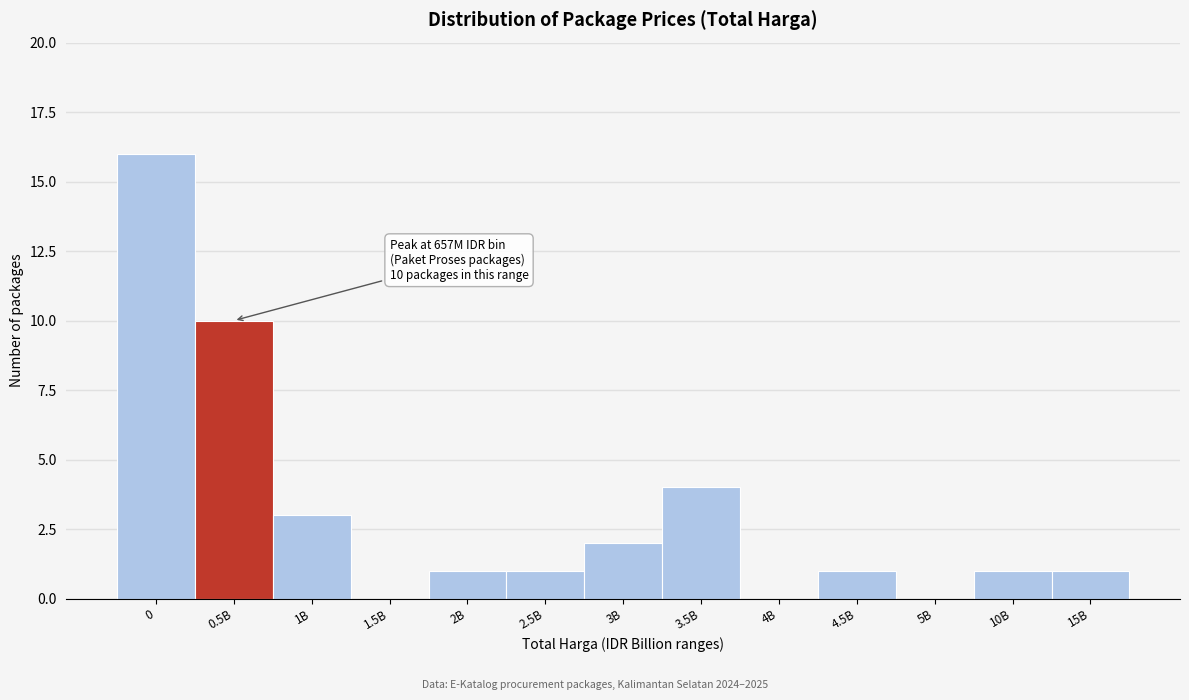

Reading left to right, extract all data points from this chart.

0=16	0.5B=10	1B=3	1.5B=0	2B=1	2.5B=1	3B=2	3.5B=4	4B=0	4.5B=1	5B=0	10B=1	15B=1